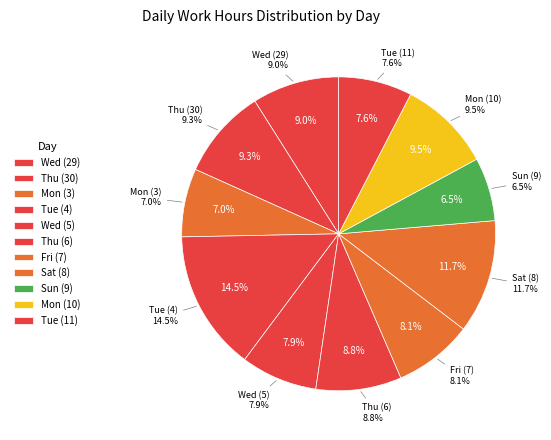

Is there a majority slice in this chart?

No